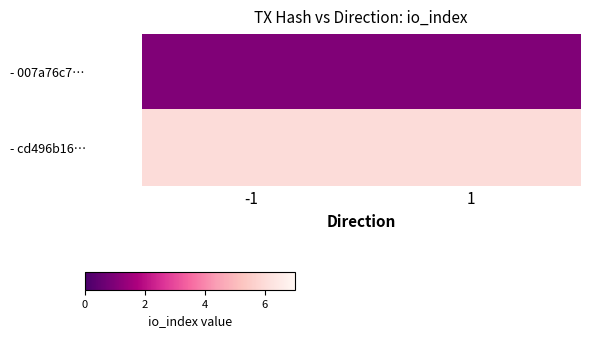

At how many categories does at least one series exceed 2?

2